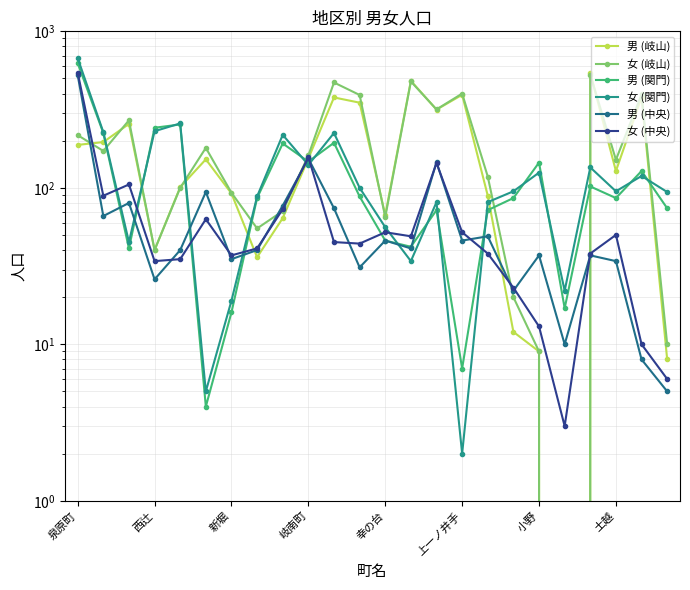

The value of 男 (中央) at 14 is 146. True or false?

True